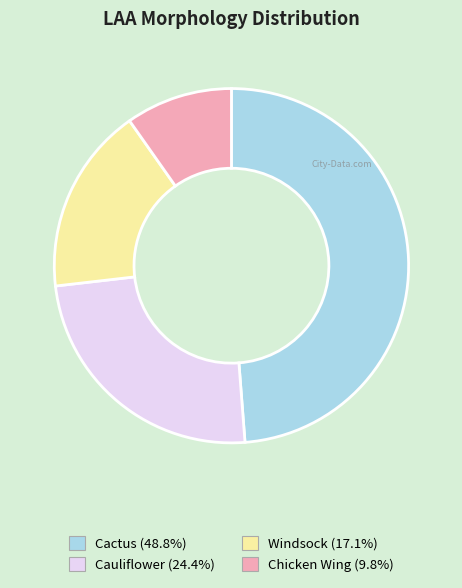

Between Chicken Wing and Cauliflower, which is larger?

Cauliflower